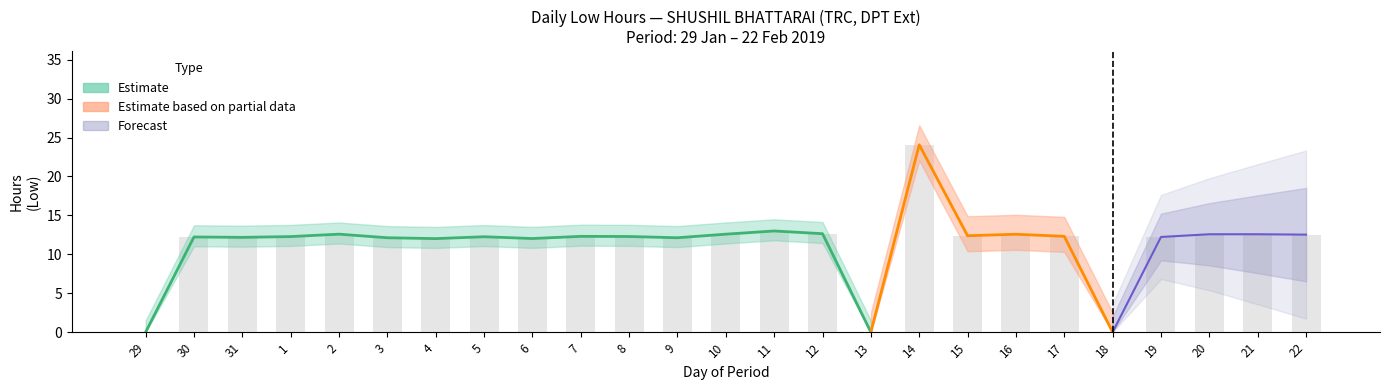

What is the difference between the second highest and minimum values?

13.0